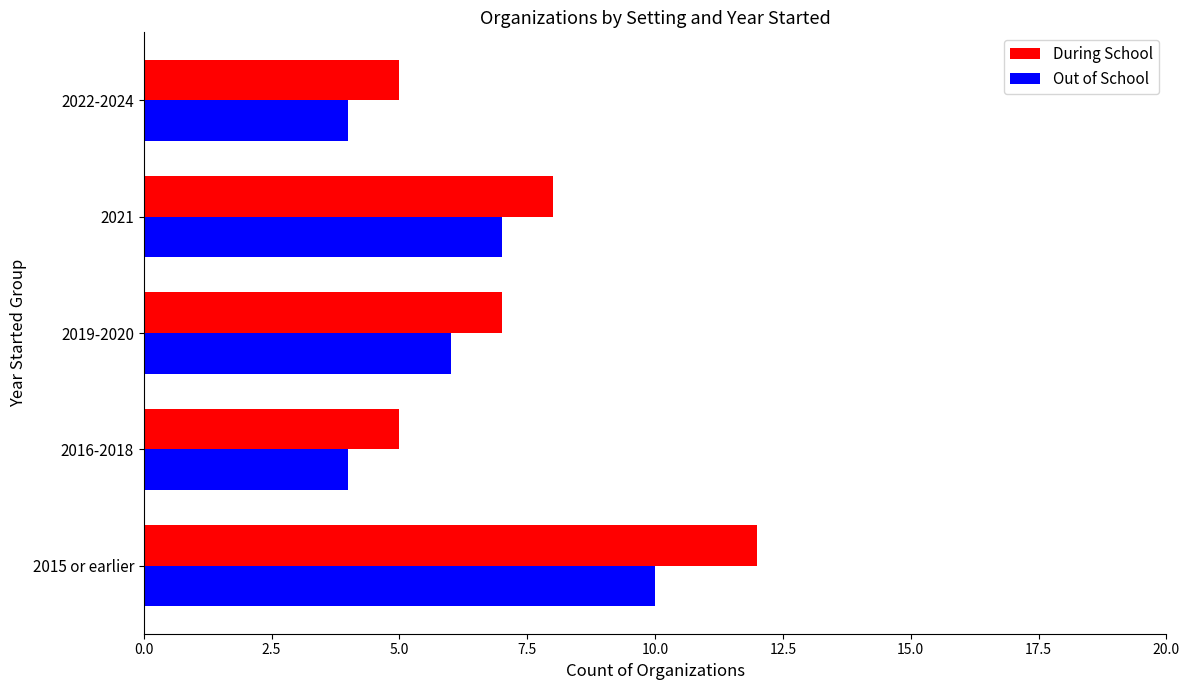

What is the minimum value shown in the chart?

4